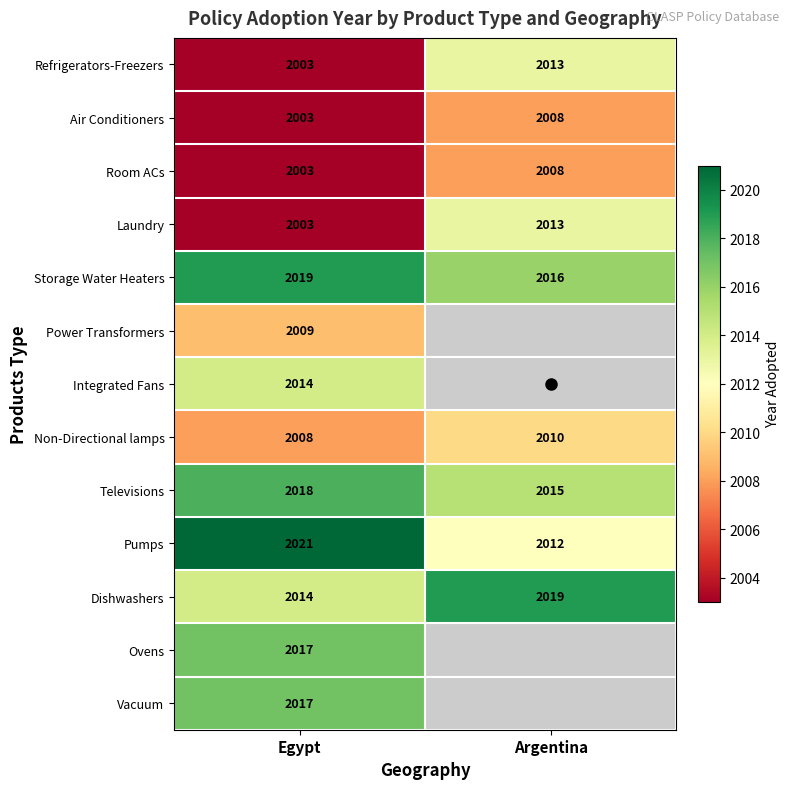

Which label corresponds to the smallest value in the chart?

Egypt